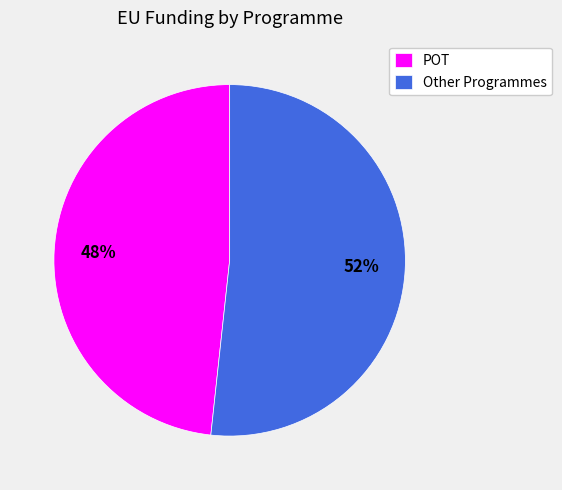

Is it true that Other Programmes is 46% of the pie?

False